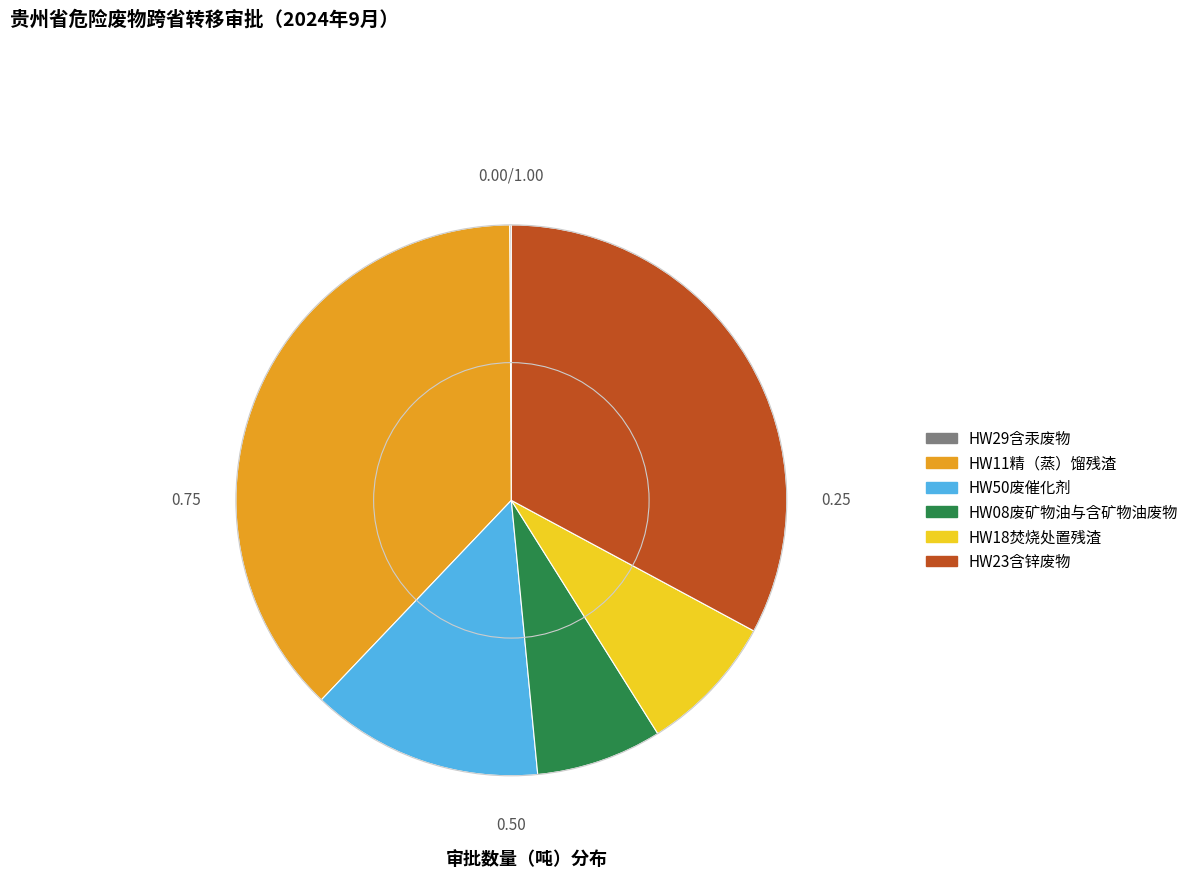

Combined, do HW50废催化剂 and HW18焚烧处置残渣 account for over 50%?

No